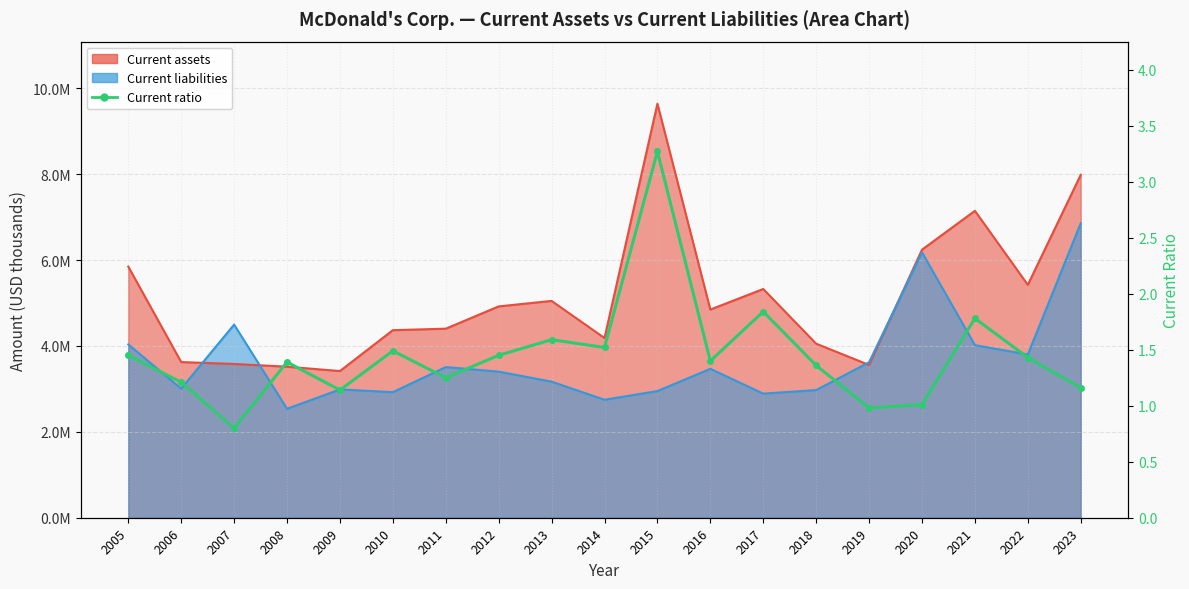

Is it true that the value at 2023 is 1.9?

False